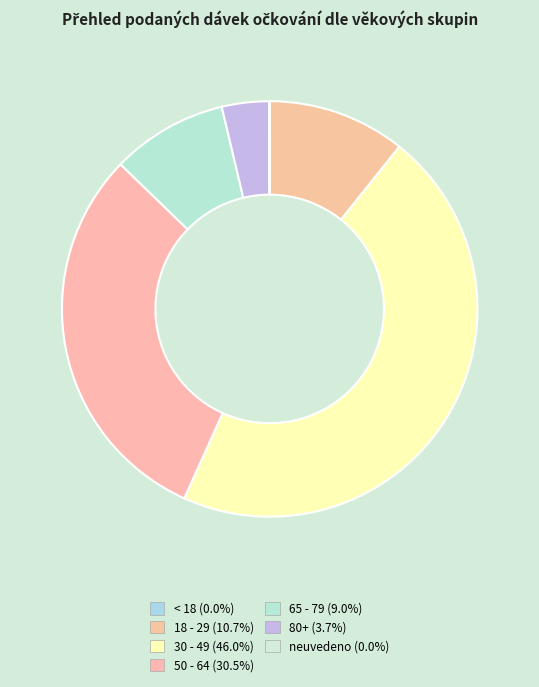

Is it true that 65 - 79 is 15% of the pie?

False